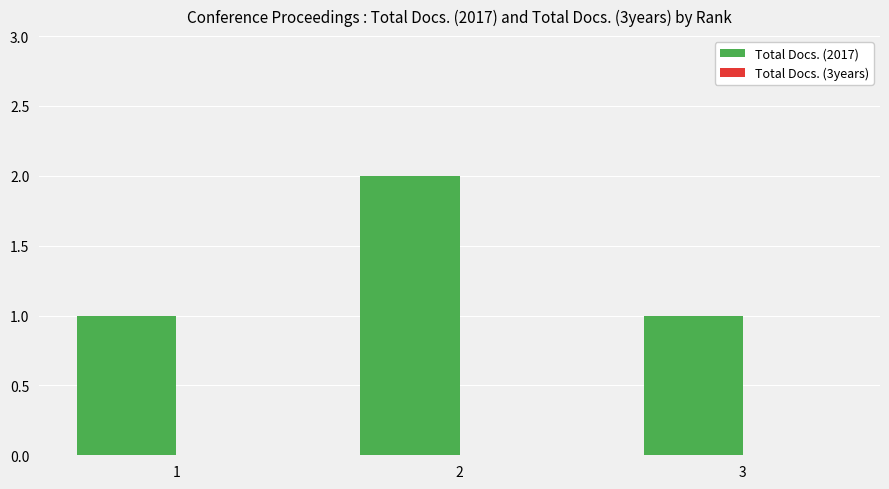

What is the ratio of the value at 1 to the value at 3?

1.0